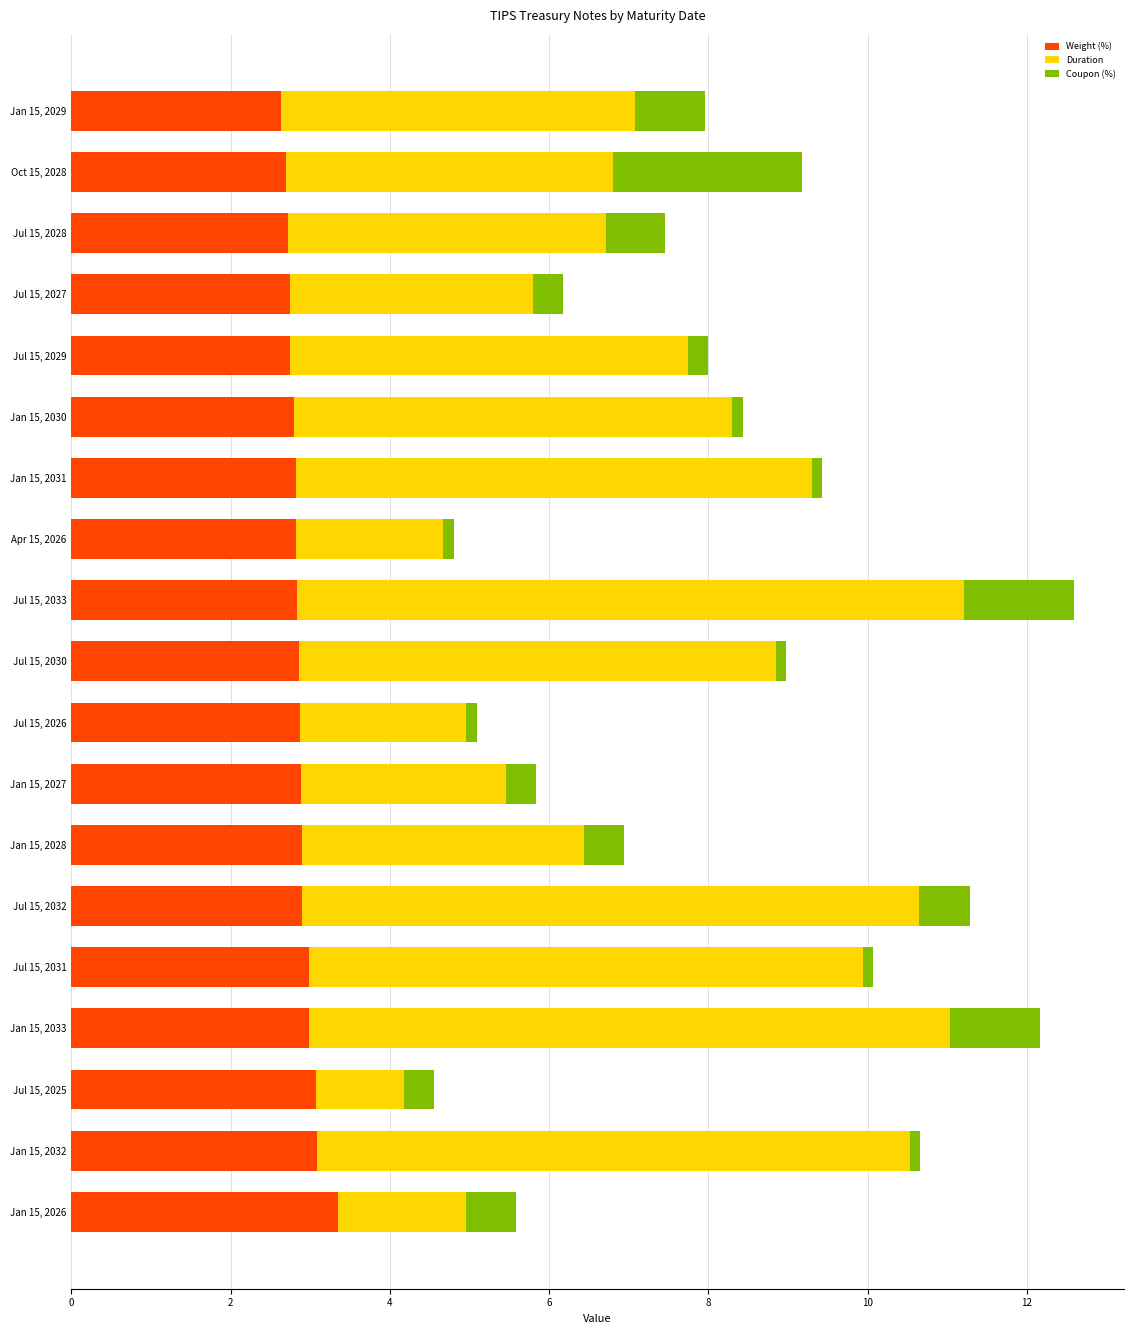

What is the minimum value for Weight (%)?

2.6